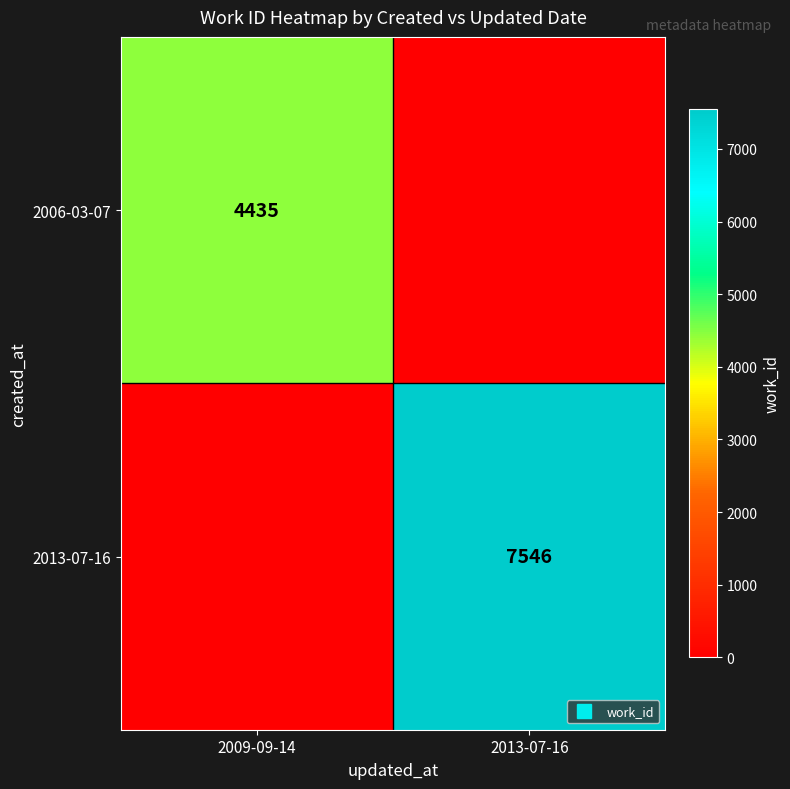

At 2013-07-16, list the series in order from largest to smallest.

2013-07-16, 2006-03-07